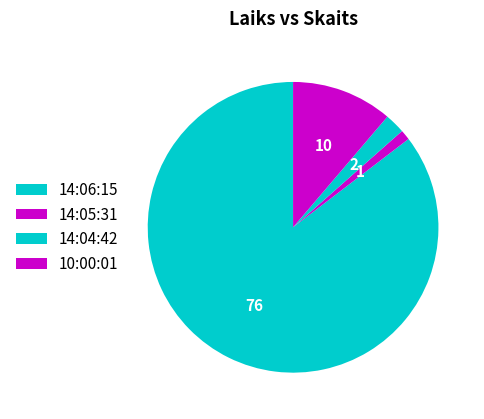

Which category accounts for the majority?

14:06:15